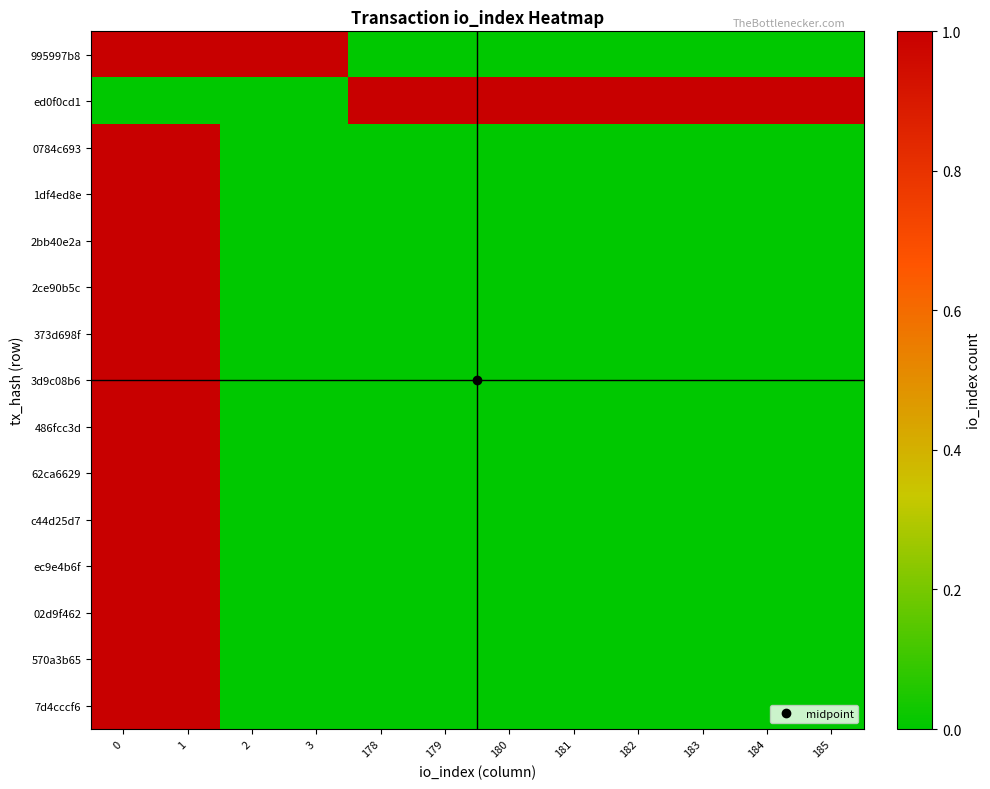

At how many categories does at least one series exceed 0?

12